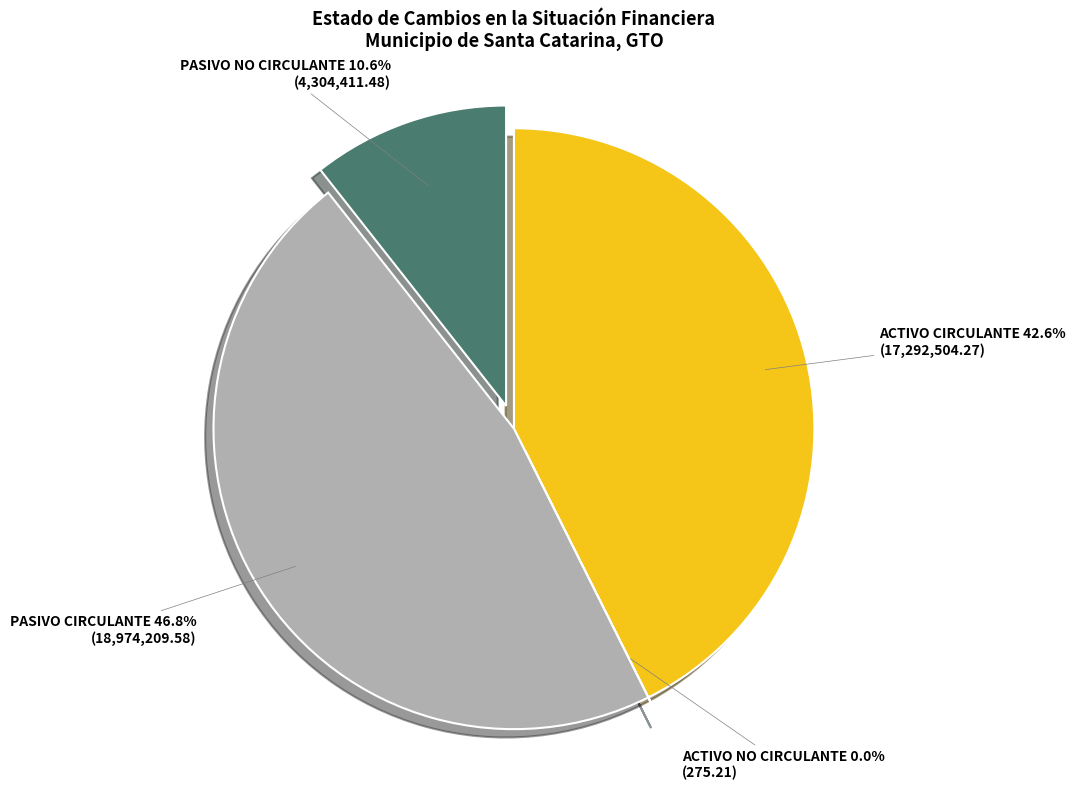

Which has a higher value, ACTIVO CIRCULANTE or PASIVO NO CIRCULANTE?

ACTIVO CIRCULANTE